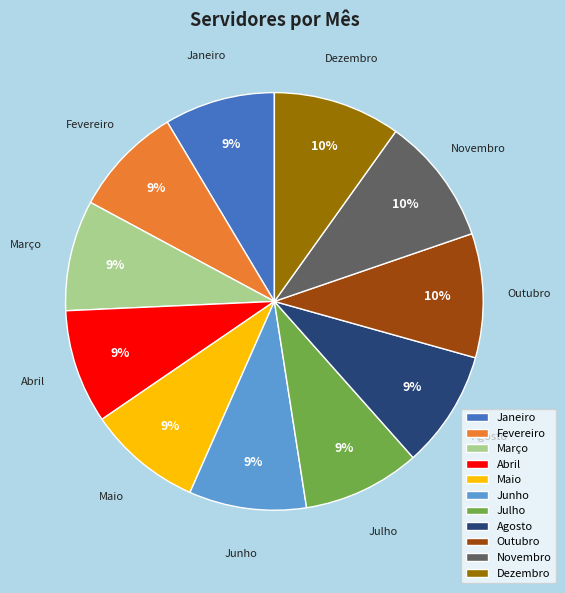

What percentage is the Março slice, to the nearest percent?

9%